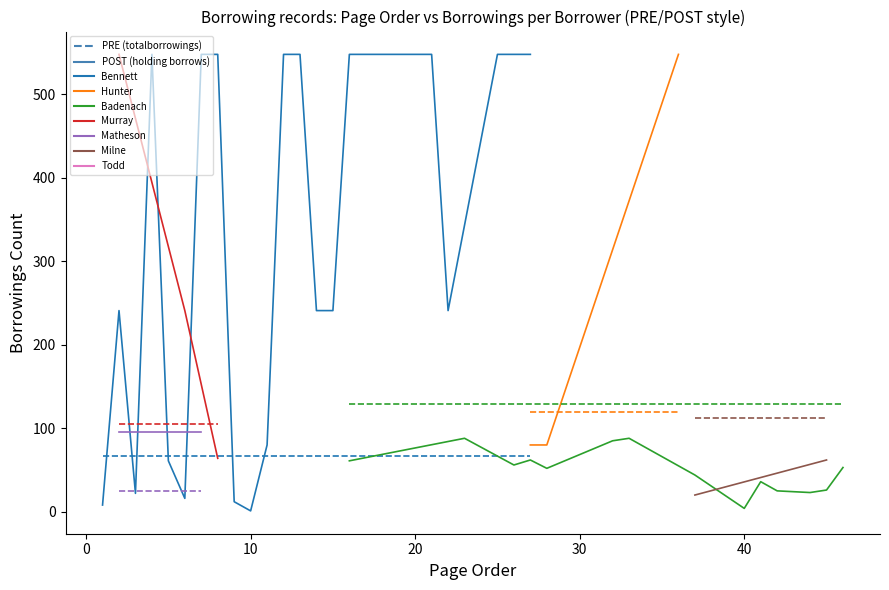

The value of Bennett POST at 20 is 903. True or false?

False